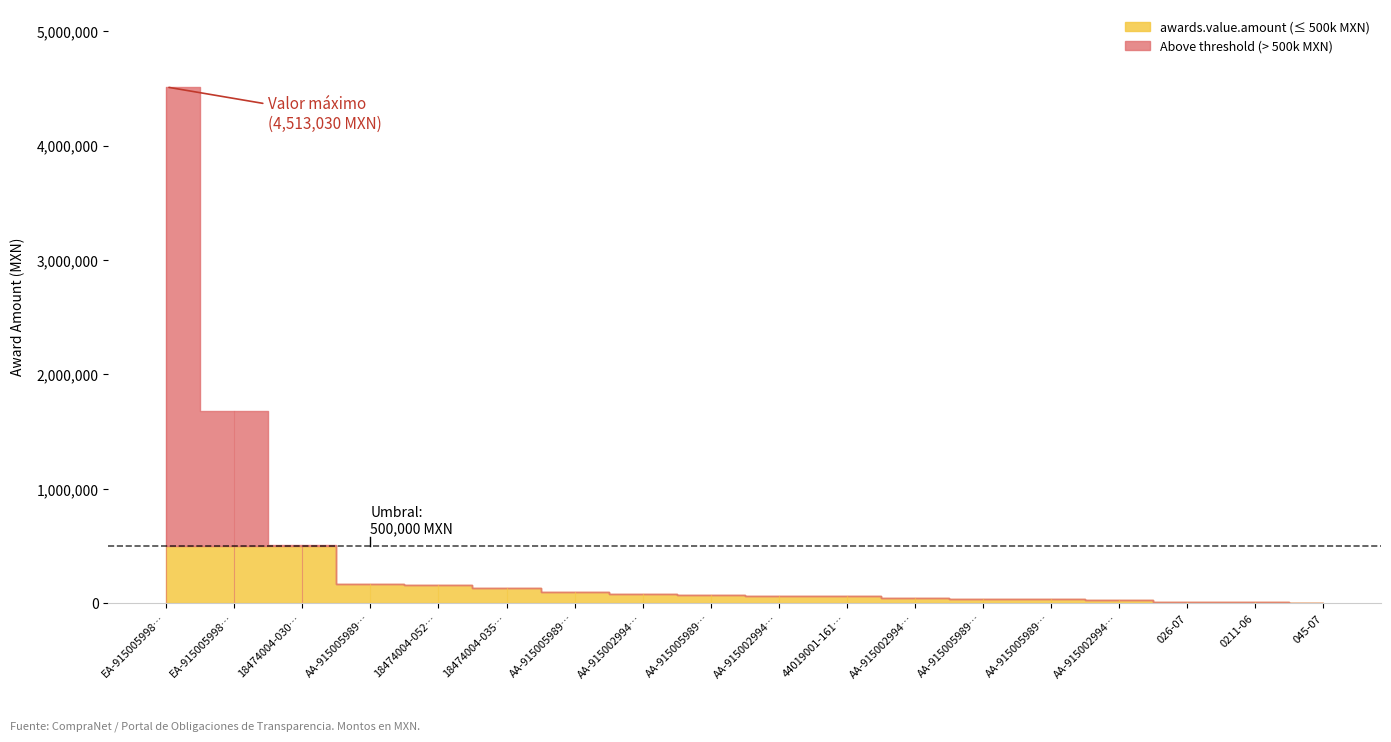

What is the maximum value shown in the chart?

4513030.0